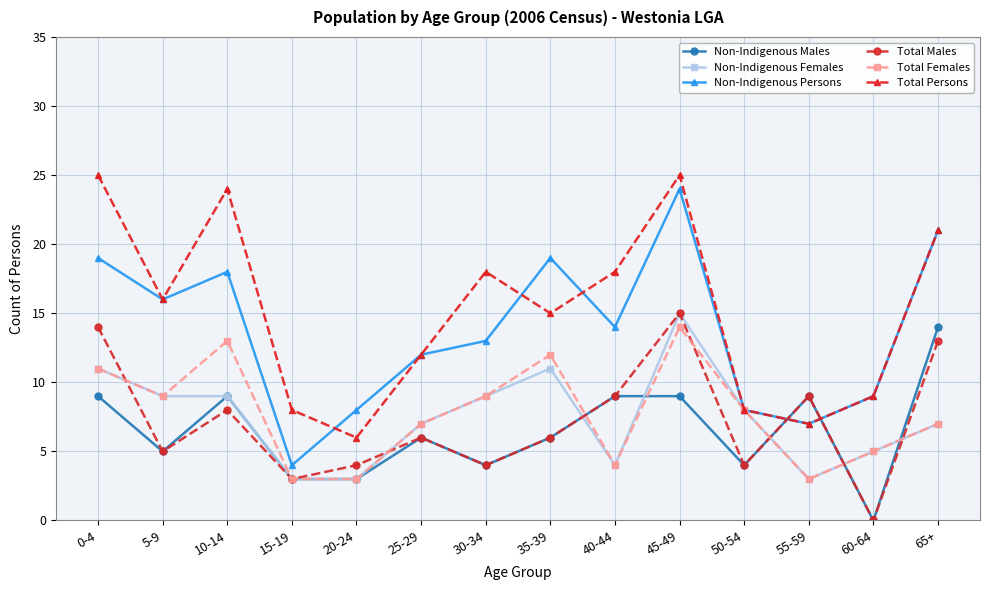

At which category is the sum across all series the highest?

45-49